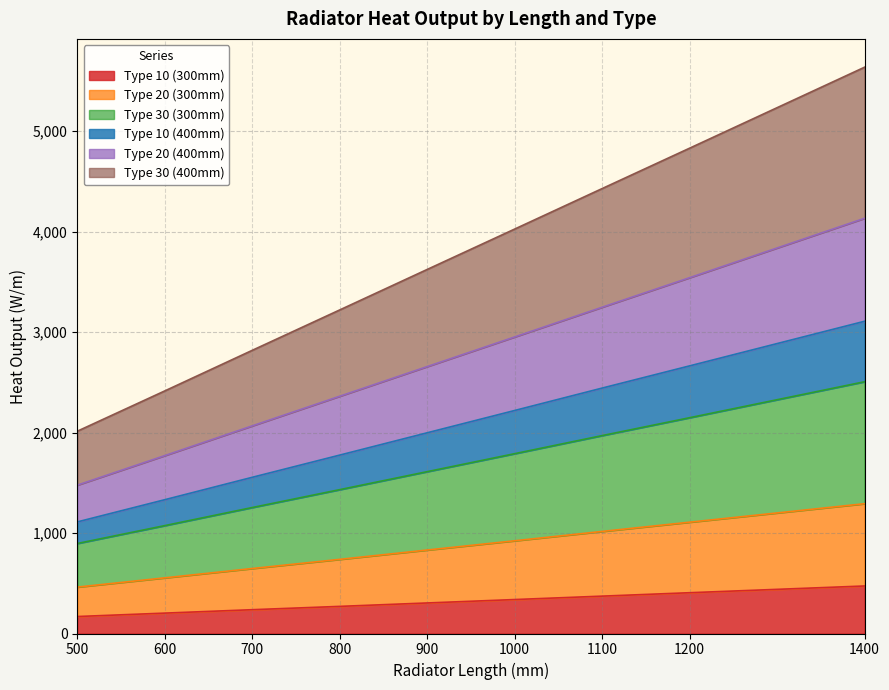

Count the Type 10 (300mm) values in the range 237 to 372.

5